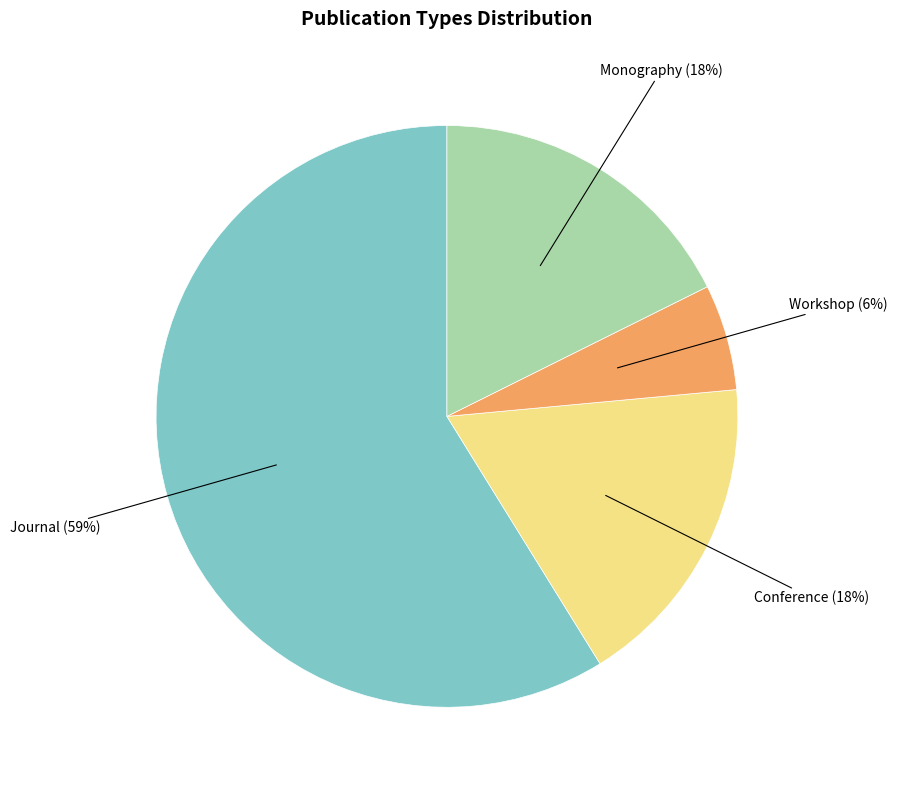

Does any single category account for the majority?

Yes